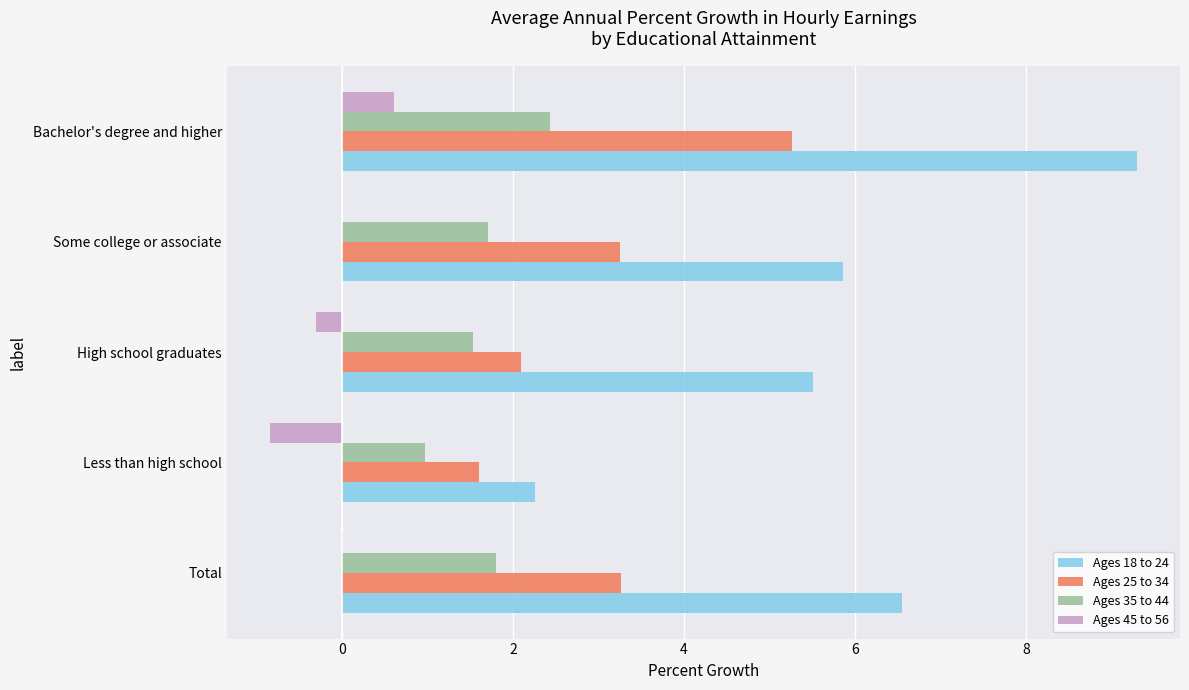

The value of Ages 25 to 34 at Total is 3.3. True or false?

True